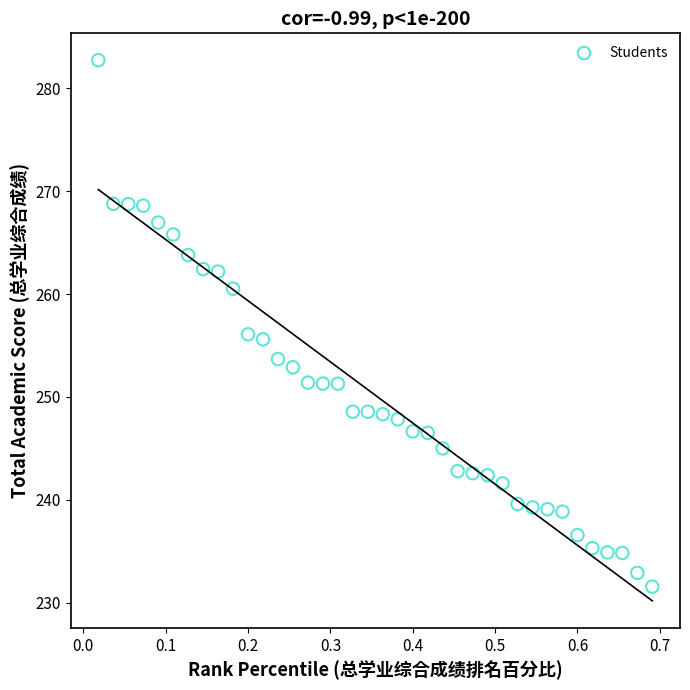

What is the range of Y values (max minus min)?

51.2